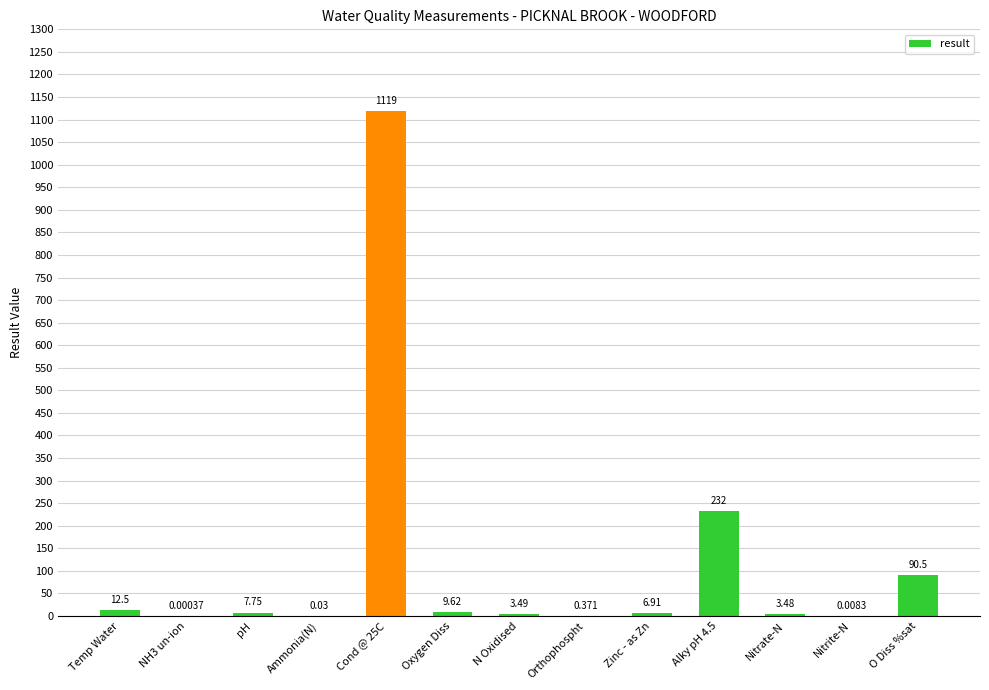

Between Nitrite-N and Ammonia(N), which is larger?

Ammonia(N)